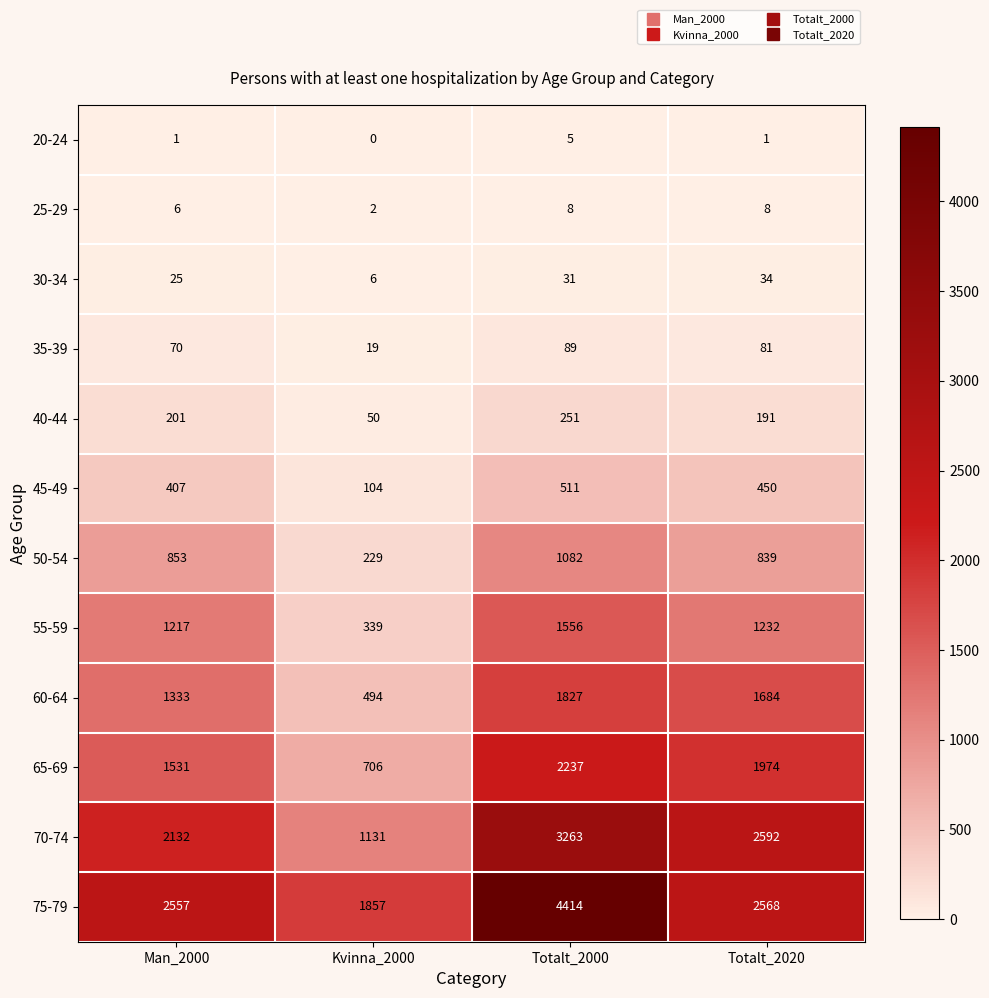

Rank the series at Kvinna_2000 from highest to lowest value.

75-79, 70-74, 65-69, 60-64, 55-59, 50-54, 45-49, 40-44, 35-39, 30-34, 25-29, 20-24